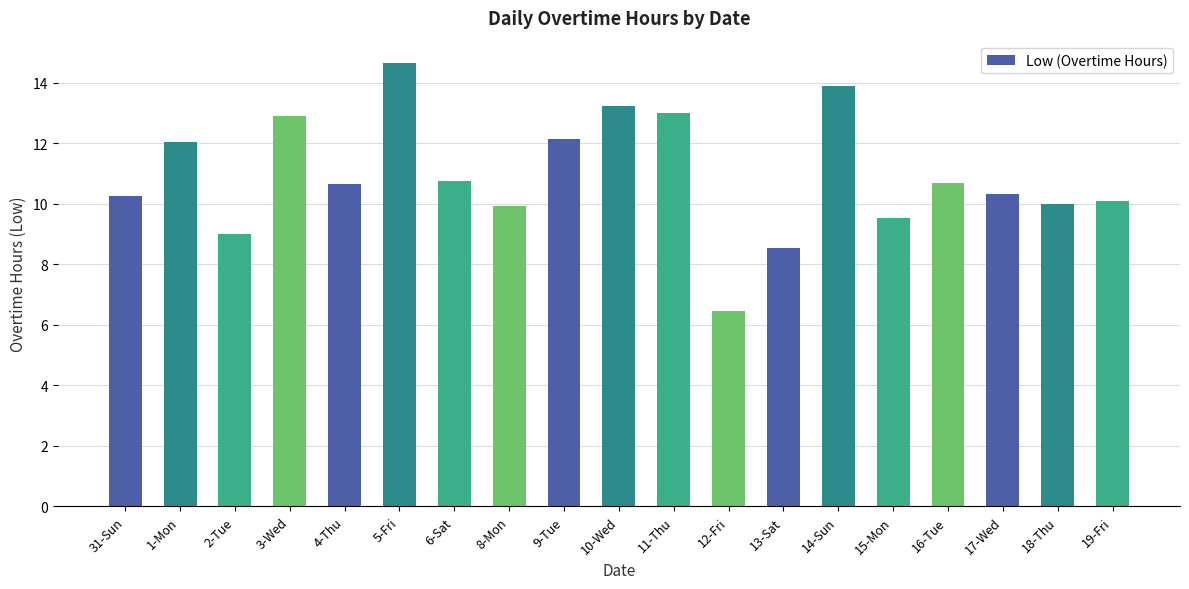

What is the difference between the maximum and minimum values?

8.2